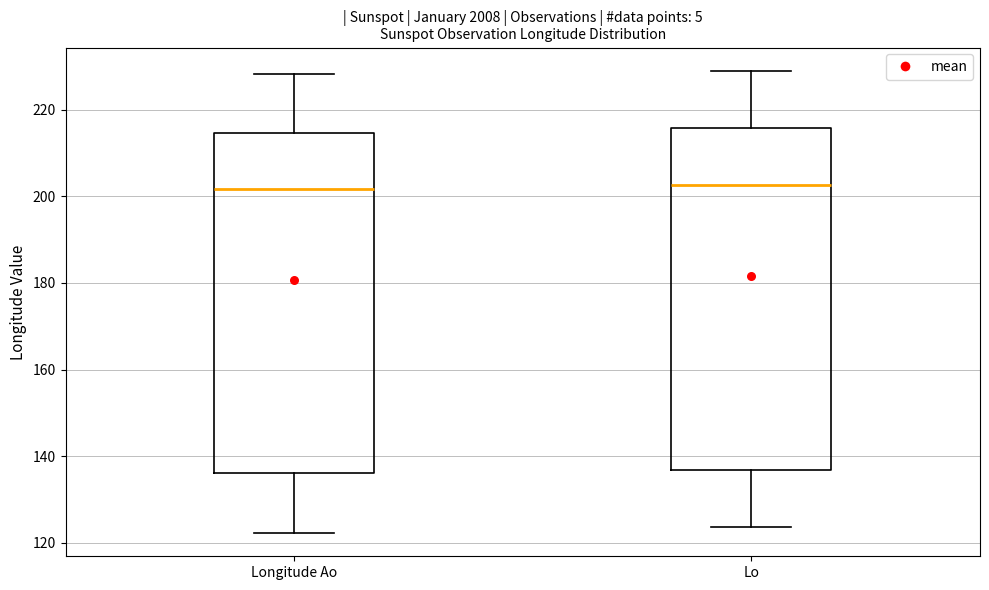

Reading left to right, read every box against the y-axis: the position of its median line, the range the box covers, and the ends of its whiskers. The values are not printed on the chart, so give them approximately, as read against the axis.

Longitude Ao: median 202, box 136 to 214, whiskers 122 to 228
Lo: median 202, box 136 to 216, whiskers 124 to 228